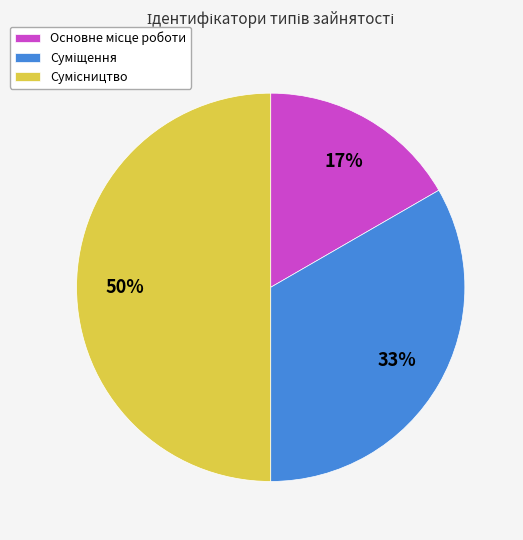

To the nearest percent, what is the difference between the largest and smallest slice percentages?

33%